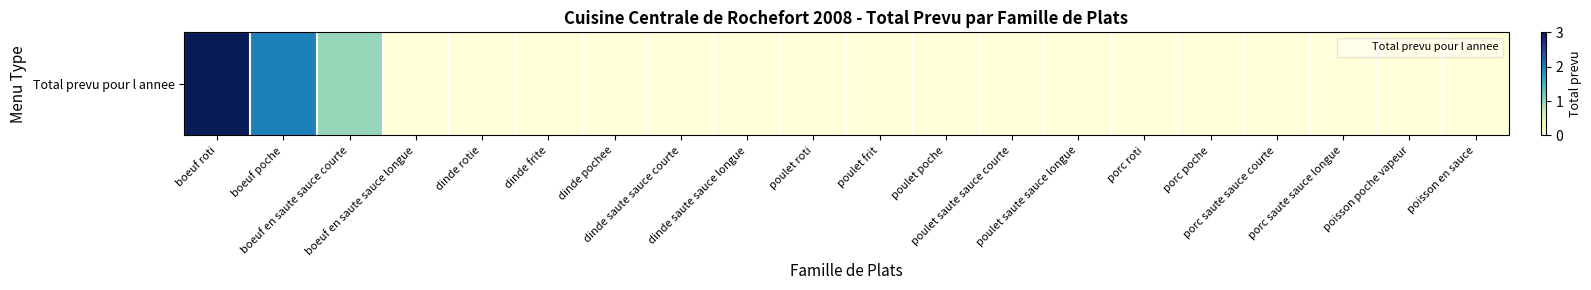

List the labels in order of value, largest first.

boeuf roti, boeuf poche, boeuf en saute sauce courte, boeuf en saute sauce longue, dinde rotie, dinde frite, dinde pochee, dinde saute sauce courte, dinde saute sauce longue, poulet roti, poulet frit, poulet poche, poulet saute sauce courte, poulet saute sauce longue, porc roti, porc poche, porc saute sauce courte, porc saute sauce longue, poisson poche vapeur, poisson en sauce